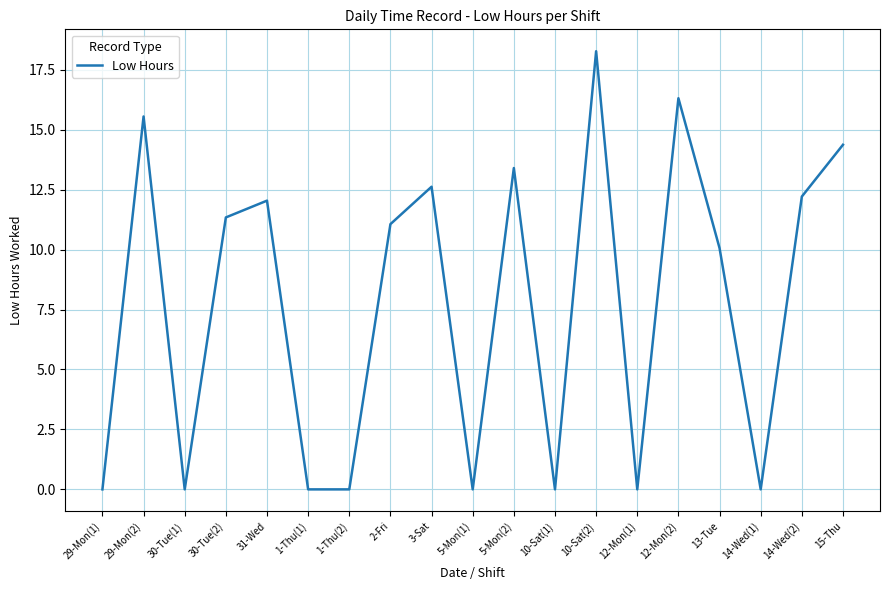

How many series are shown in this chart?

1